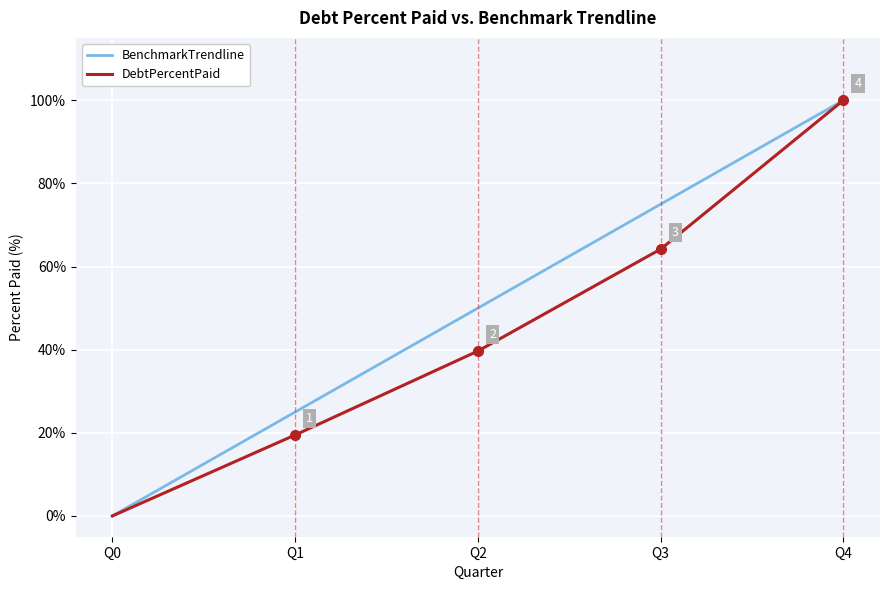

What is the spread (max minus min) of values at Q3?

10.8